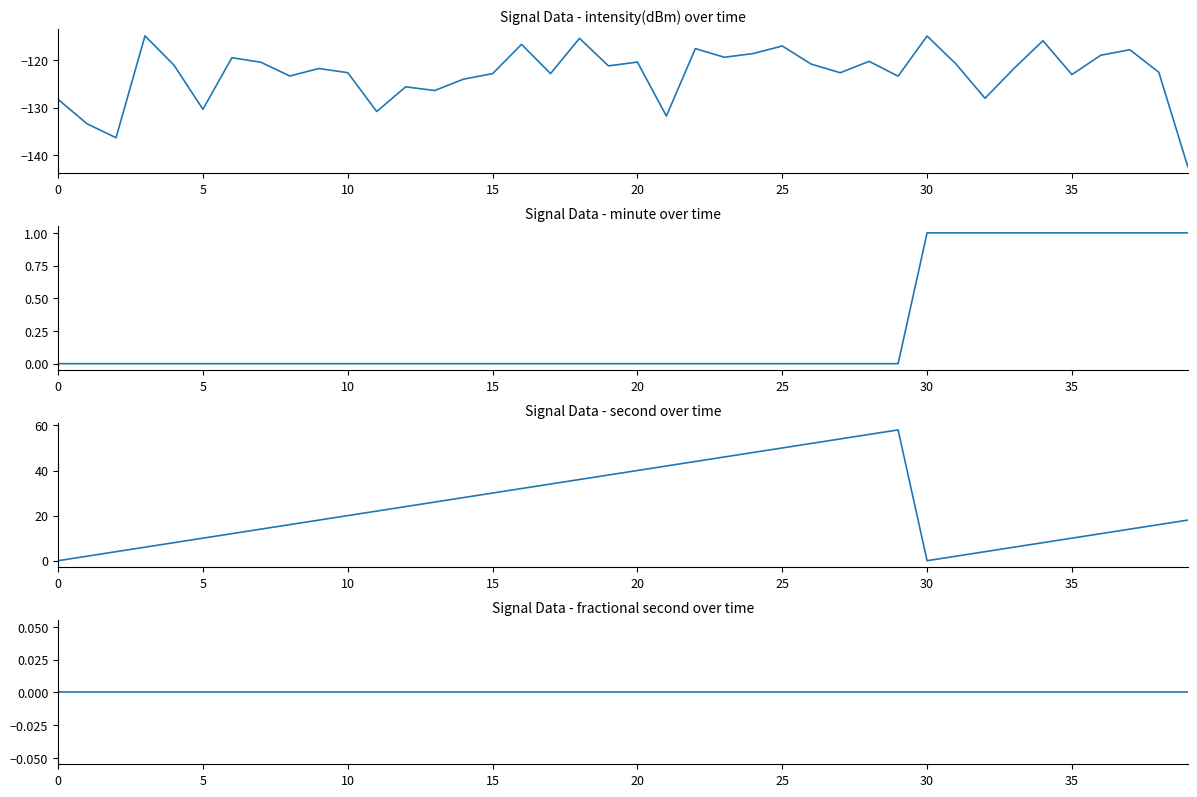

How many minute values are between 0 and 1?

40